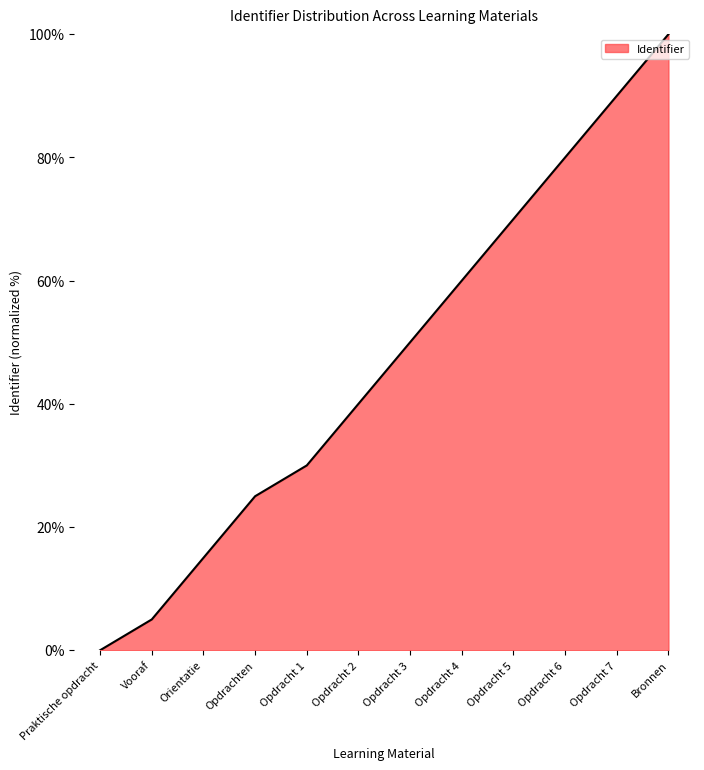

What position from the left is Opdrachten?

4